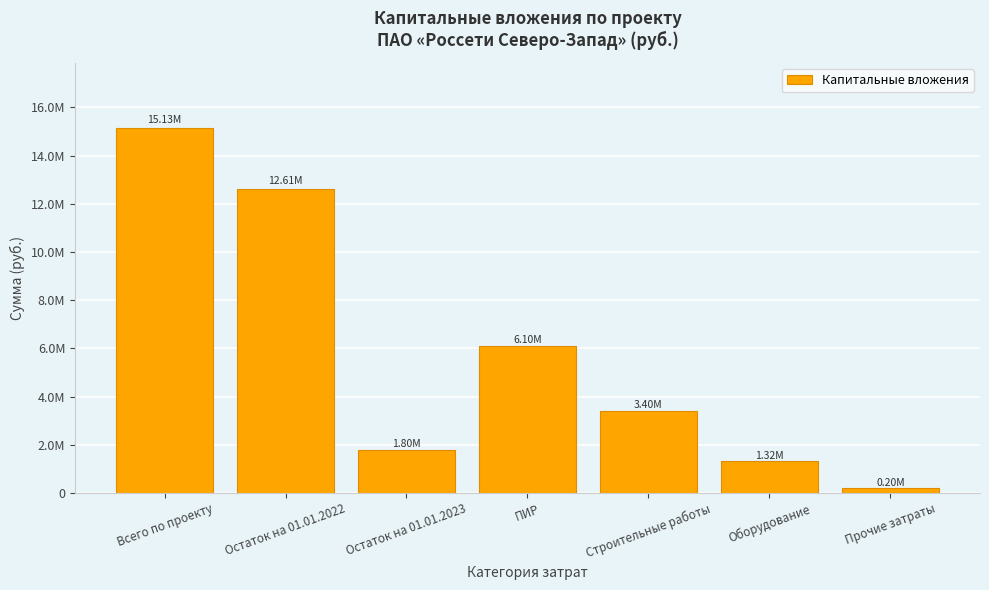

The value at Всего по проекту is 22882797. True or false?

False